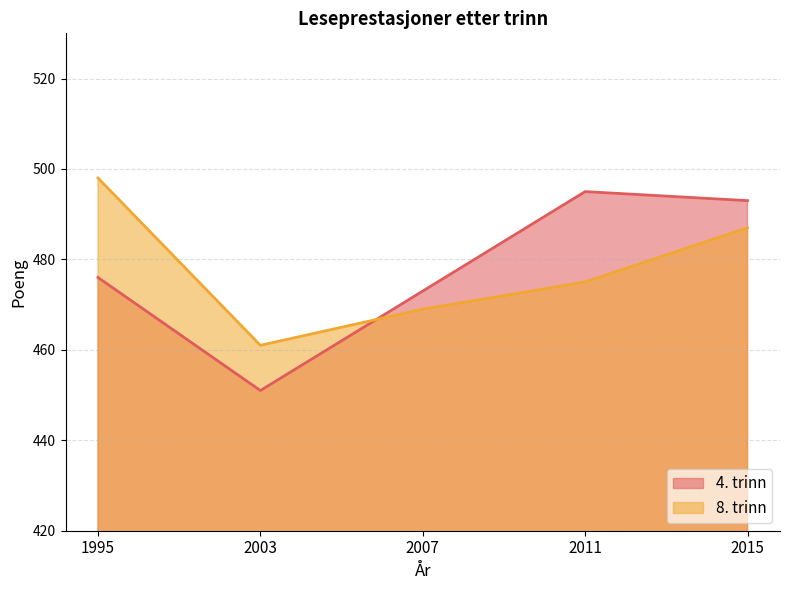

How many interior local valleys does the 8. trinn series have?

1